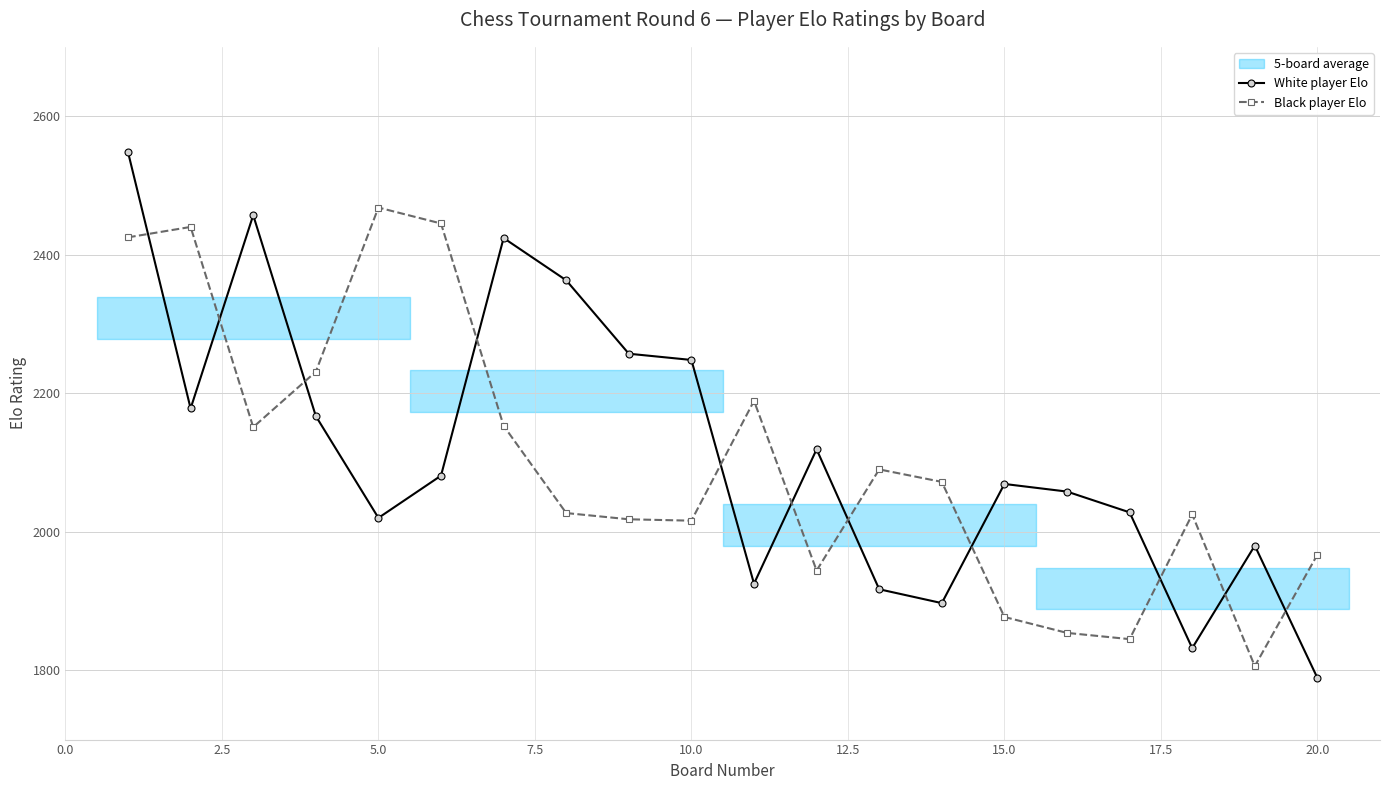

True or false: White player Elo has a value of 2339 at 20.0.

False